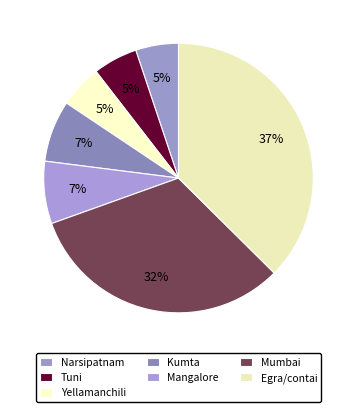

Rank the categories by value from lowest to highest.

Narsipatnam, Yellamanchili, Tuni, Kumta, Mangalore, Mumbai, Egra/contai